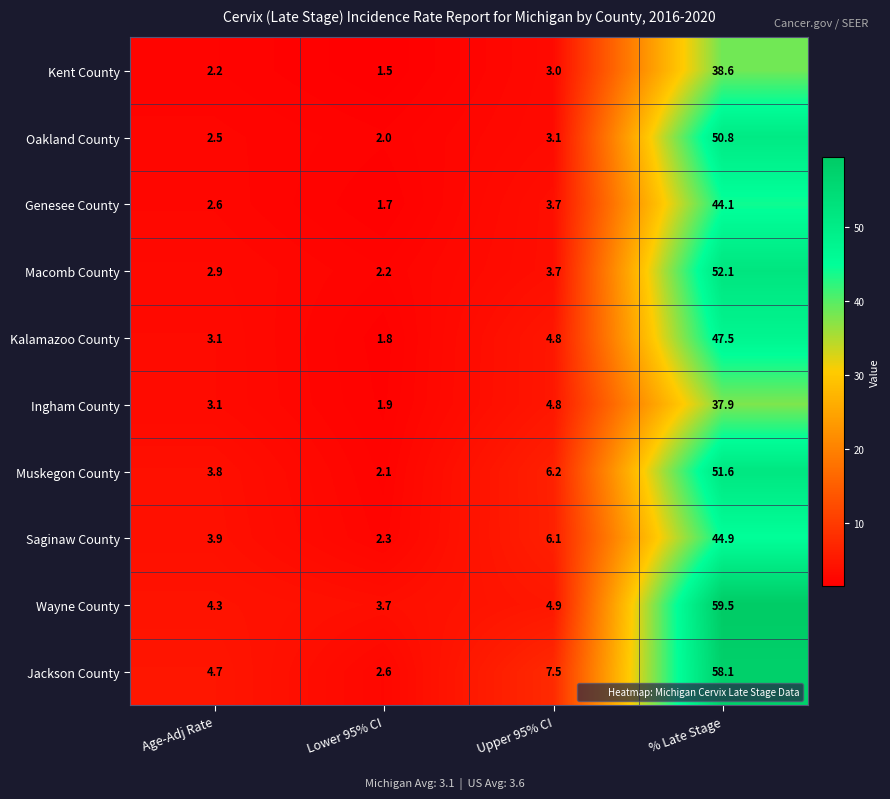

What is the sum of all Kent County values?

45.3